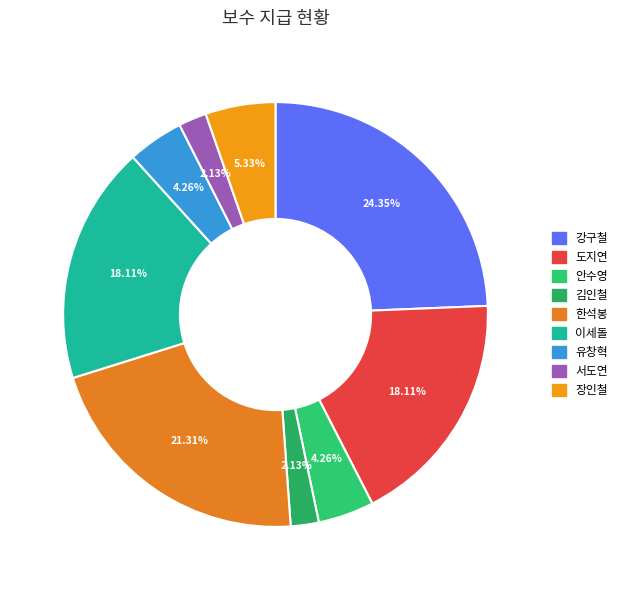

True or false: 도지연 accounts for 12% of the total.

False